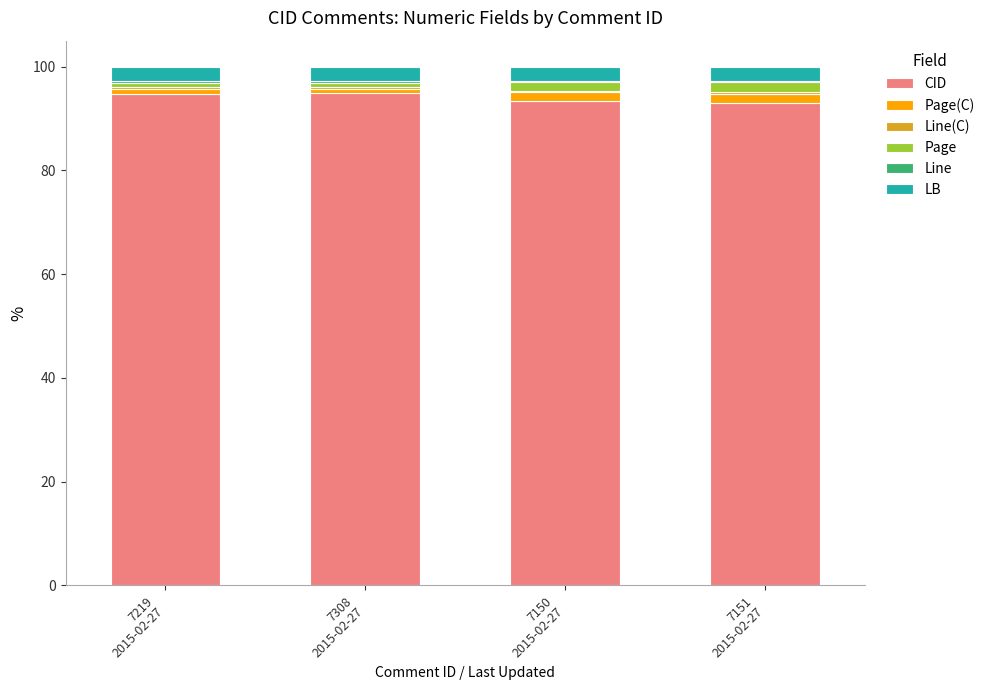

What is the highest value of the CID series?

94.8